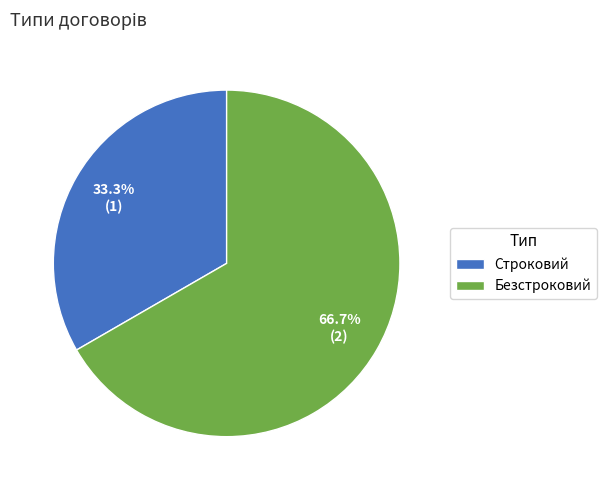

Which category has the smallest portion of the pie?

Строковий